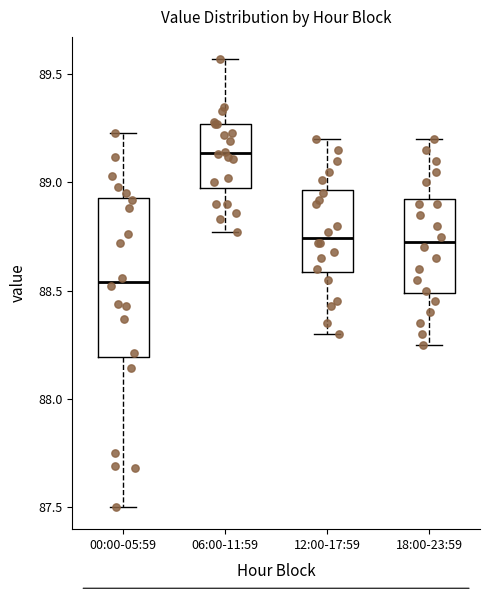

Where does the lower whisker of the box for 18:00-23:59 end on the y-axis? The values are not printed on the chart, so give them approximately, as read against the axis.

88.25